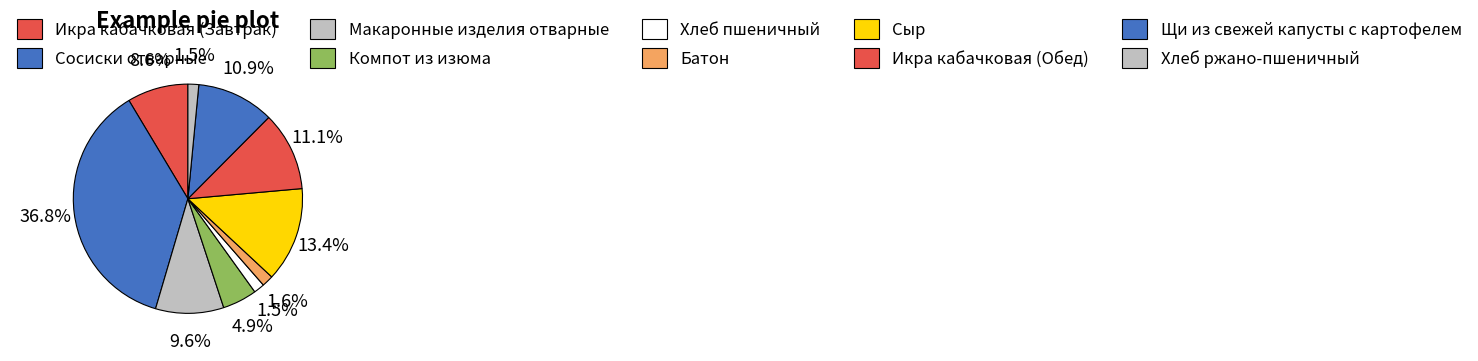

How many slices are in this pie chart?

10